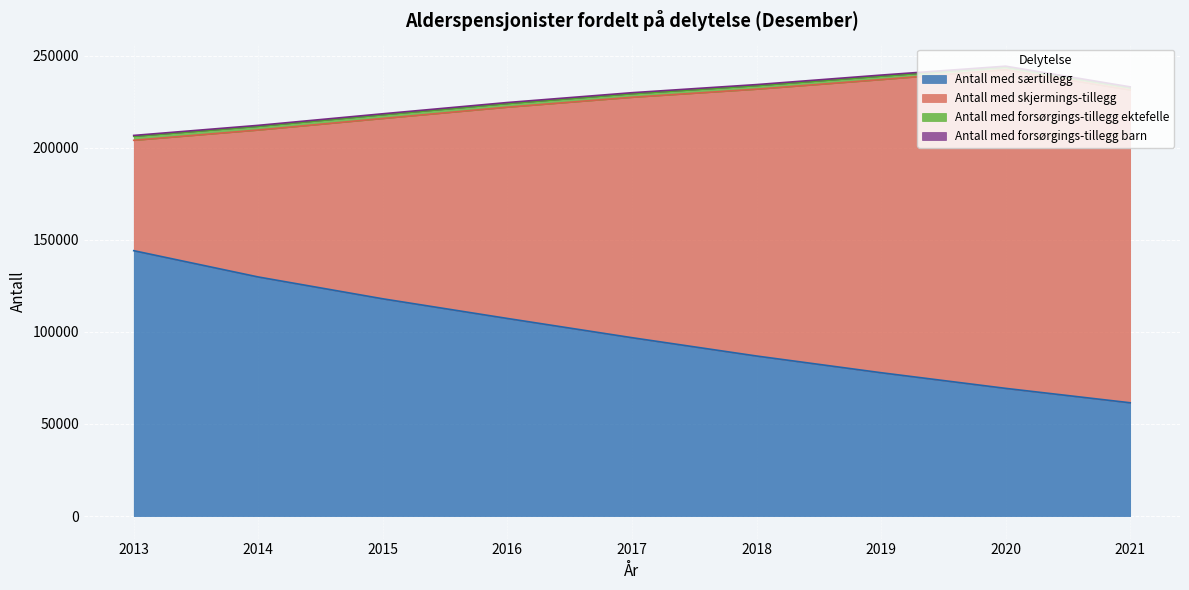

What is the maximum value for Antall med skjermings-tillegg?

173036